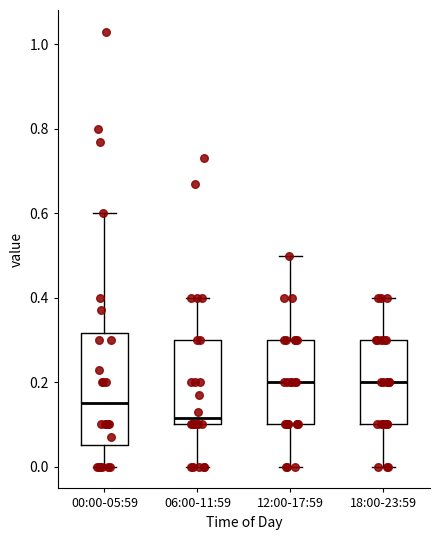

Reading left to right, read every box against the y-axis: the position of its median line, the range the box covers, and the ends of its whiskers. The values are not printed on the chart, so give them approximately, as read against the axis.

00:00-05:59: median 0.16, box 0.06 to 0.32, whiskers 0.00 to 0.60
06:00-11:59: median 0.12, box 0.10 to 0.30, whiskers 0.00 to 0.40
12:00-17:59: median 0.20, box 0.10 to 0.30, whiskers 0.00 to 0.50
18:00-23:59: median 0.20, box 0.10 to 0.30, whiskers 0.00 to 0.40